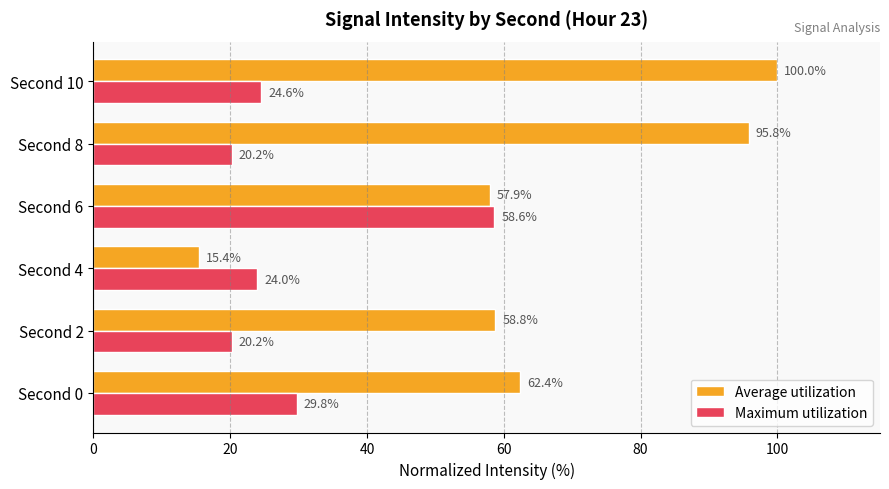

What is the difference between the highest and lowest values at Second 8?

75.6